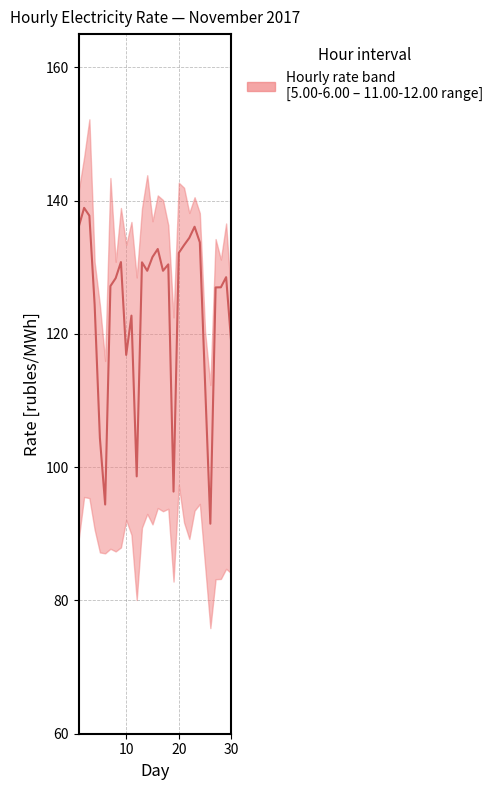

What is the difference between the maximum and minimum values?

47.4